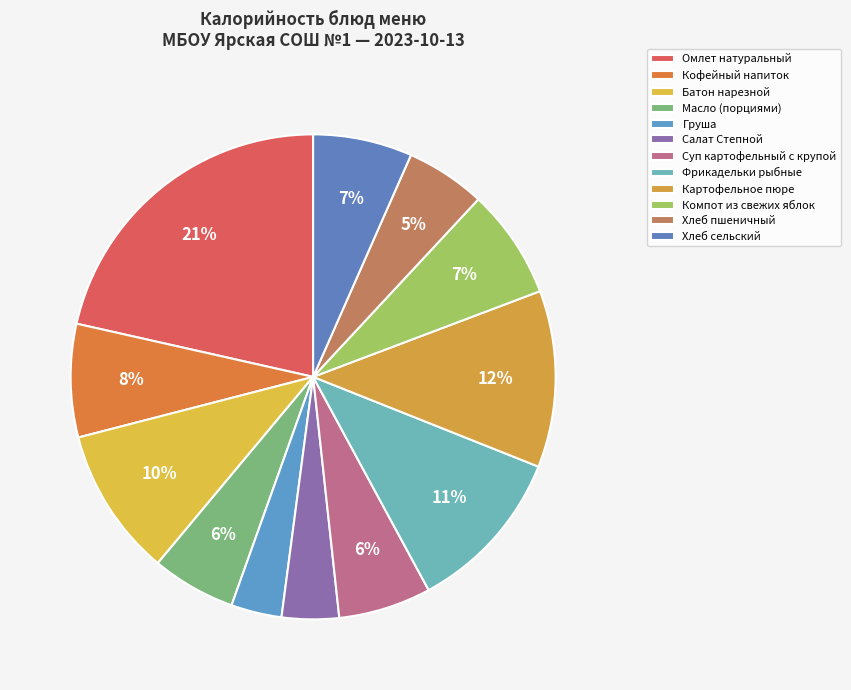

To the nearest percent, what is the difference between the Груша and Кофейный напиток slice percentages?

4%